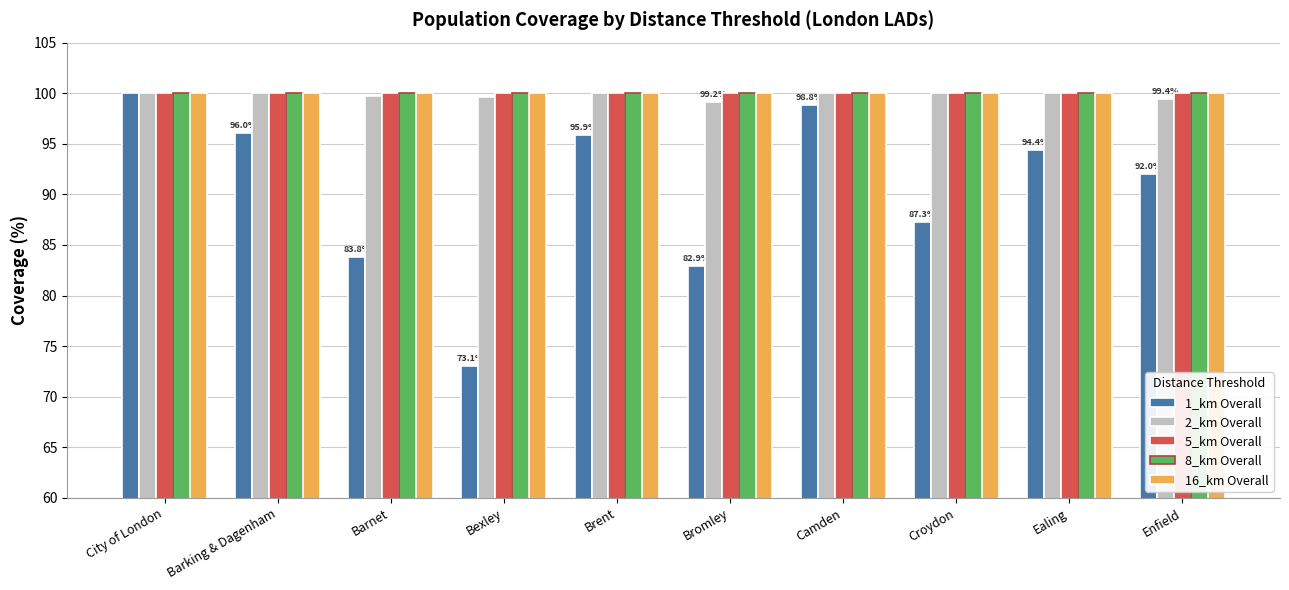

What is the approximate value of 5_km Overall at Enfield?

100.0